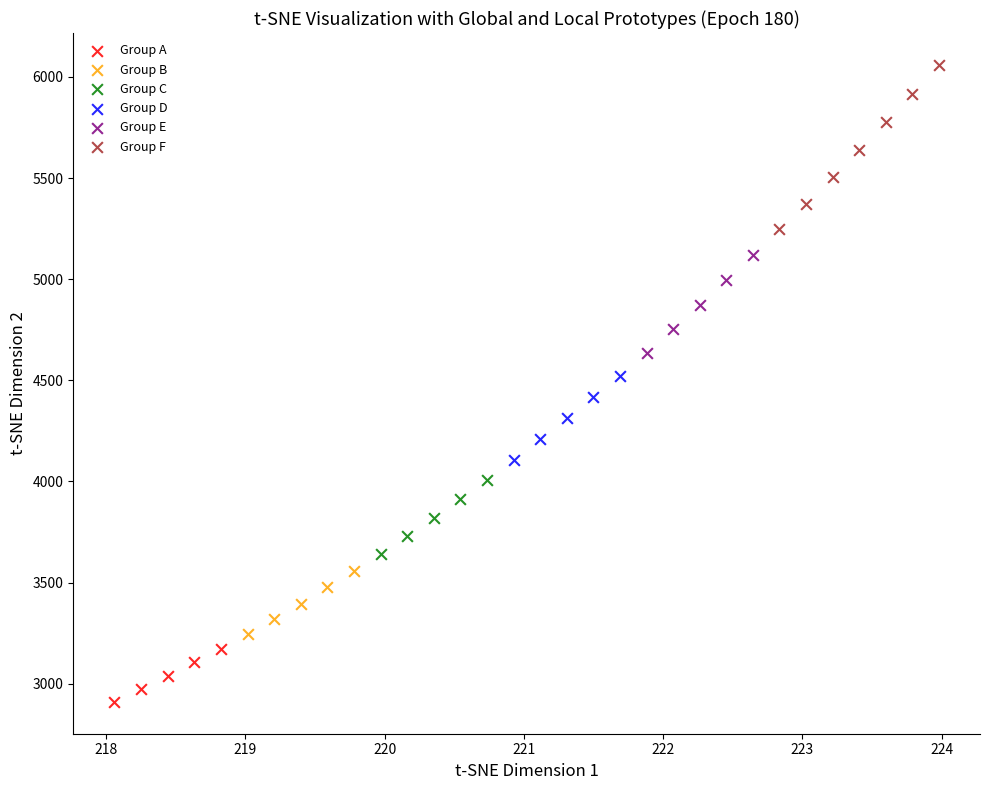

Which series contains the highest Y value?

Group F